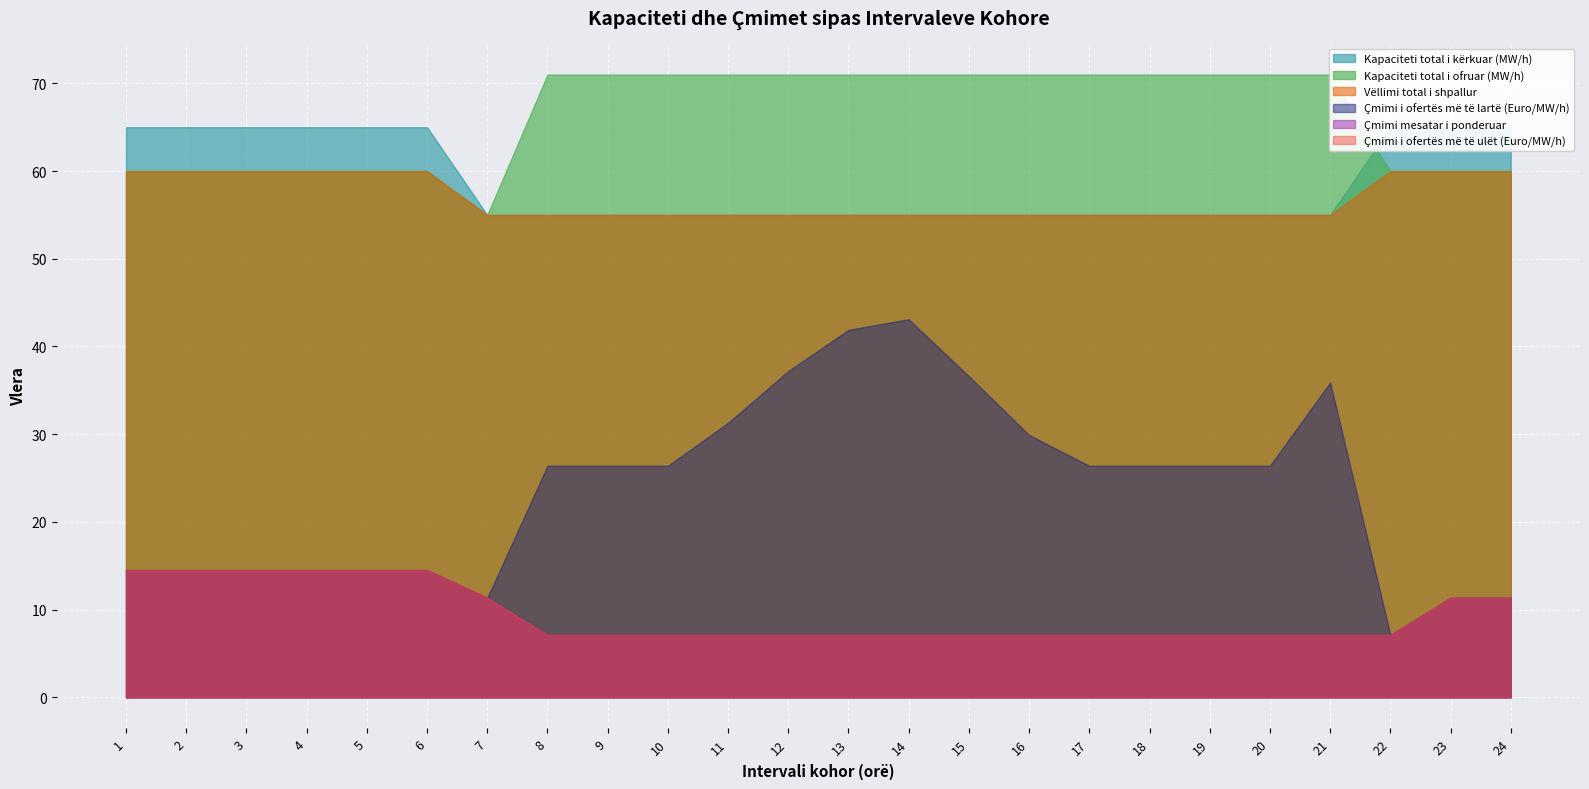

Rank the series at 3 from lowest to highest value.

Çmimi i ofertës më të lartë (Euro/MW/h), Çmimi mesatar i ponderuar, Çmimi i ofertës më të ulët (Euro/MW/h), Kapaciteti total i ofruar (MW/h), Vëllimi total i shpallur, Kapaciteti total i kërkuar (MW/h)